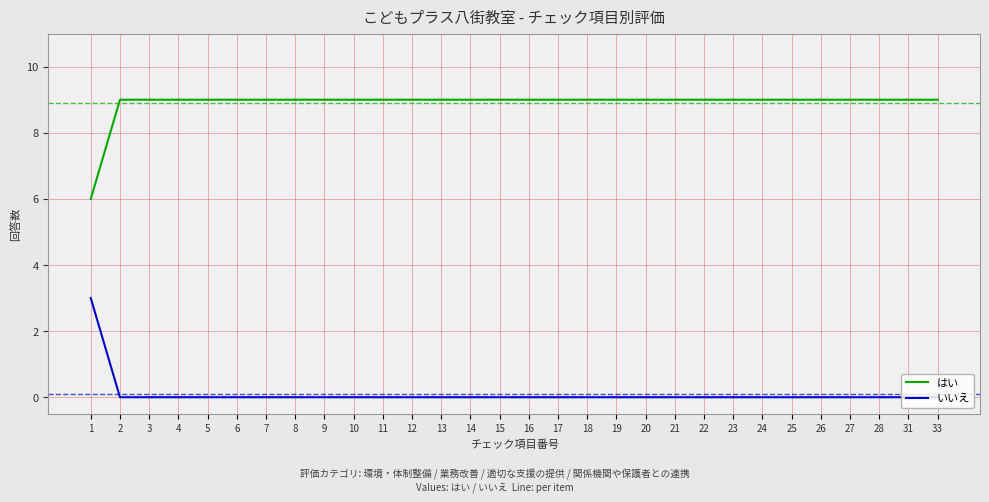

What is the sum of all はい values?

267